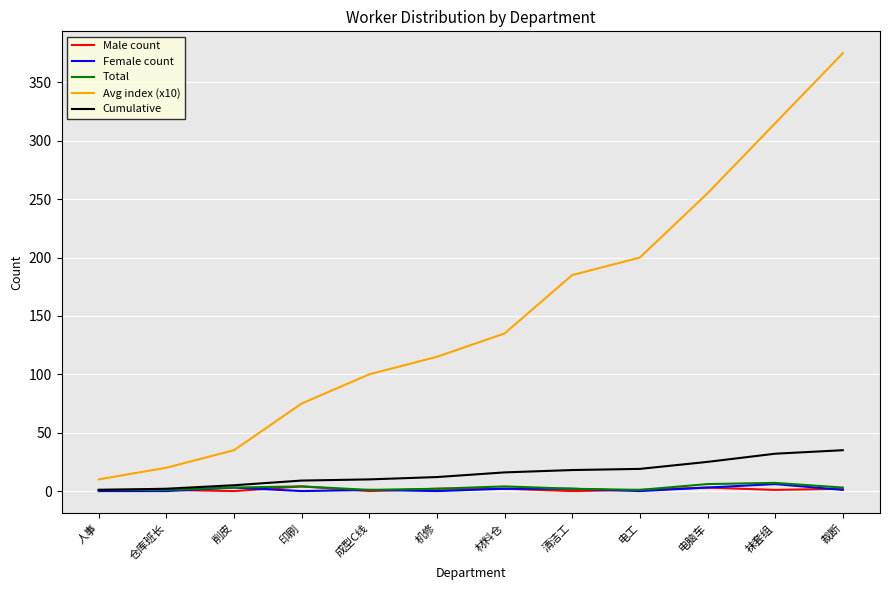

True or false: Avg index (x10) has a value of 484 at 袜套组.

False